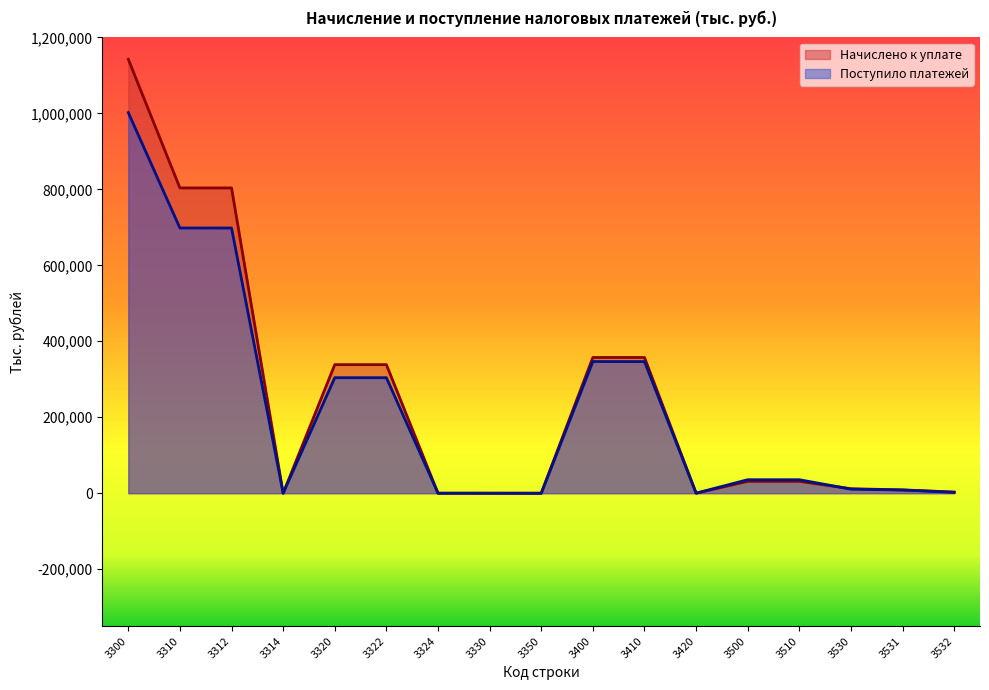

What is the average value of the Поступило платежей series?

223065